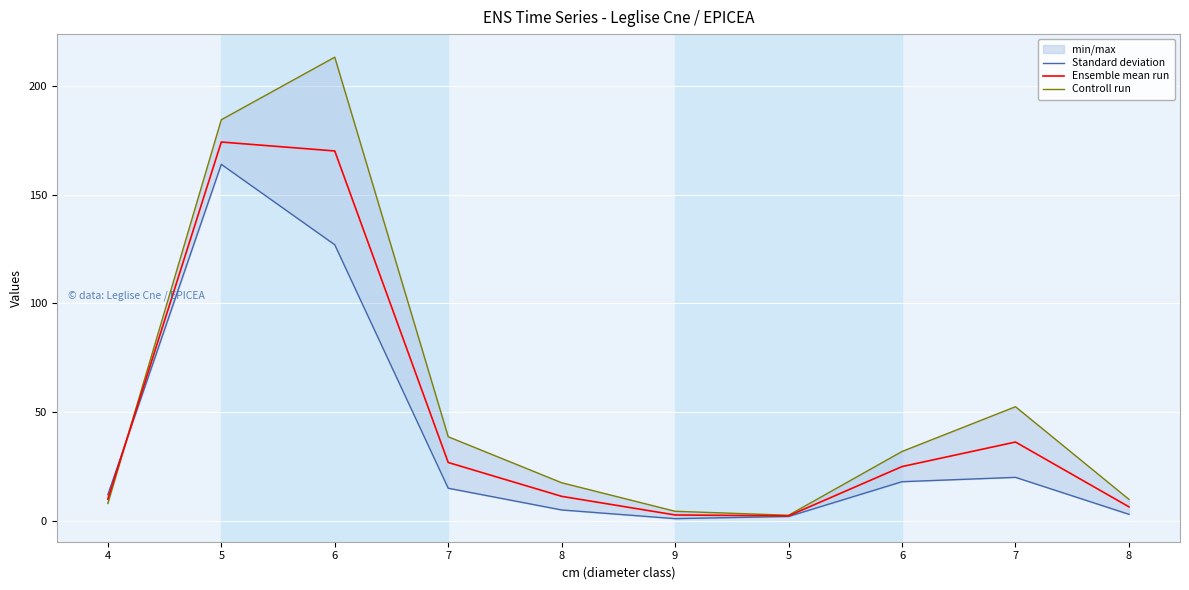

Where does the Standard deviation series first go above 15?

5